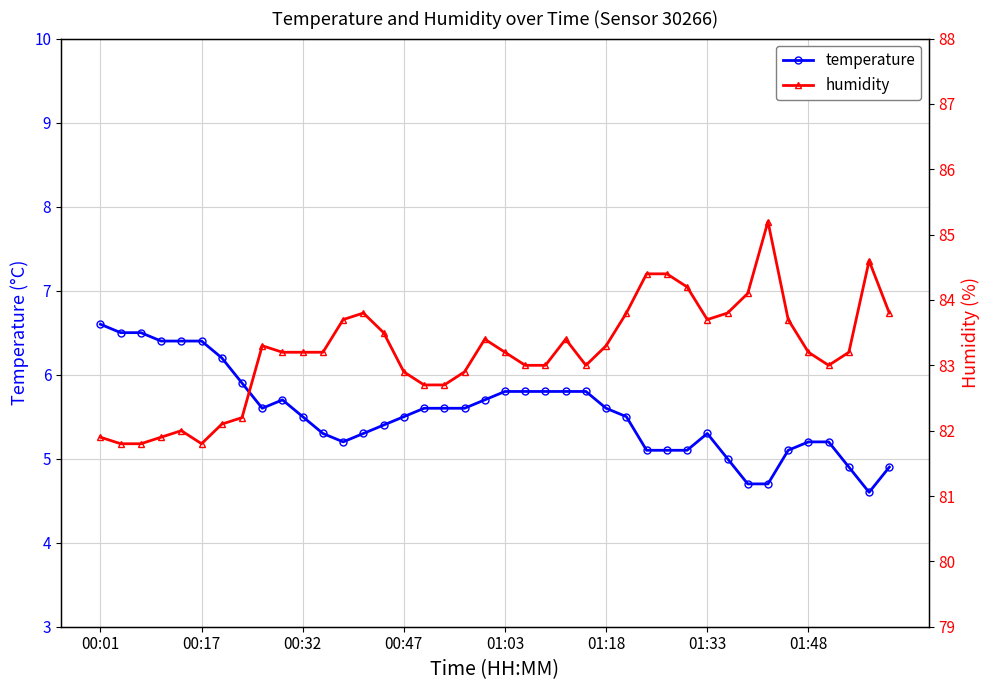

At which label does temperature first exceed 5?

00:01